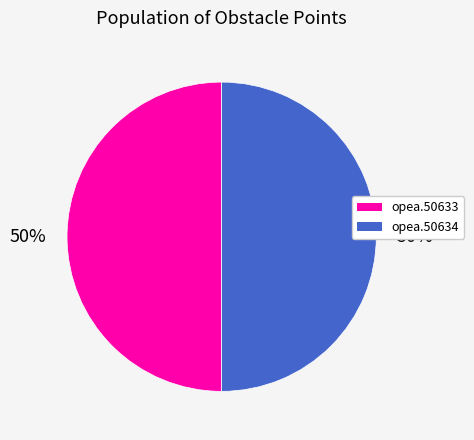

Count the number of slices in the pie.

2